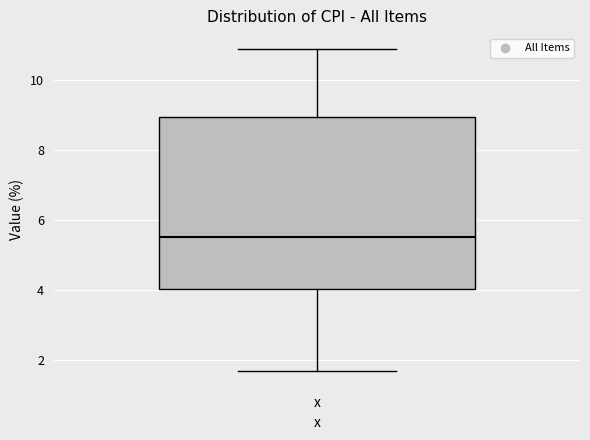

Transcribe this box plot: give where the median line is, the range the box spans, and where the two whiskers end, as read against the y-axis. The values are not printed on the chart, so give them approximately, as read against the axis.

median 5.6, box 4.0 to 9.0, whiskers 1.6 to 10.8